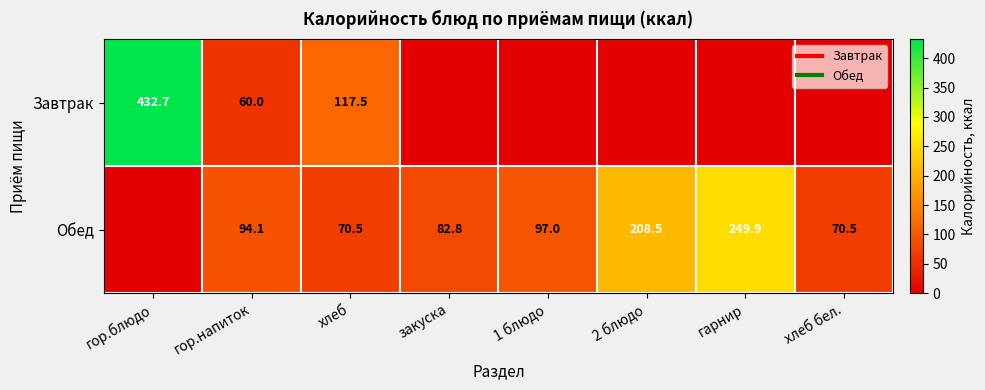

Count the number of data series in this chart.

2